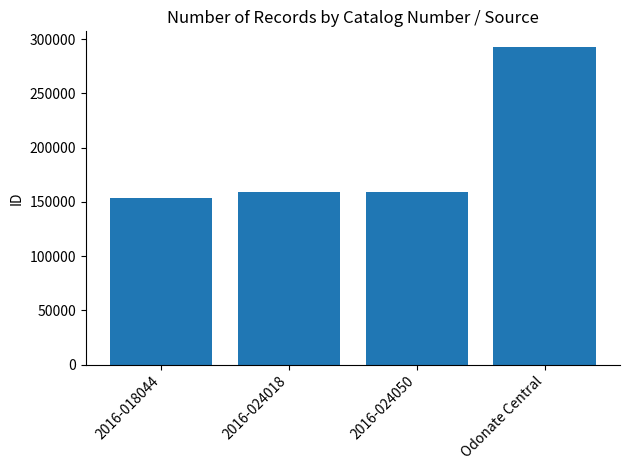

True or false: the data shows 270283 at 2016-024050.

False